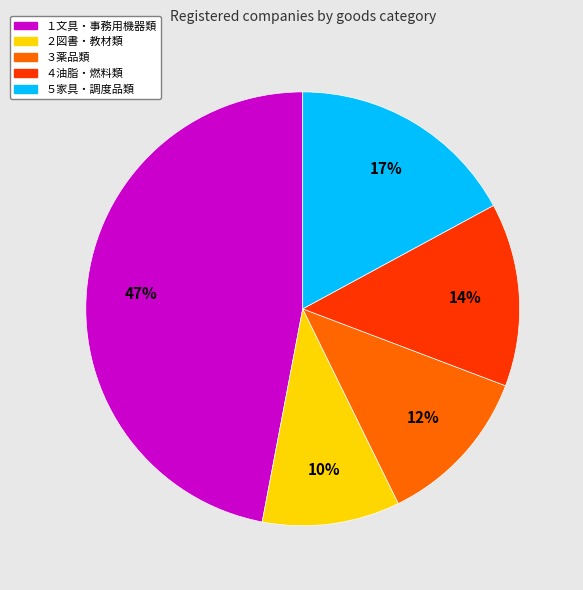

To the nearest percent, what is the combined percentage of ４油脂・燃料類 and １文具・事務用機器類?

61%